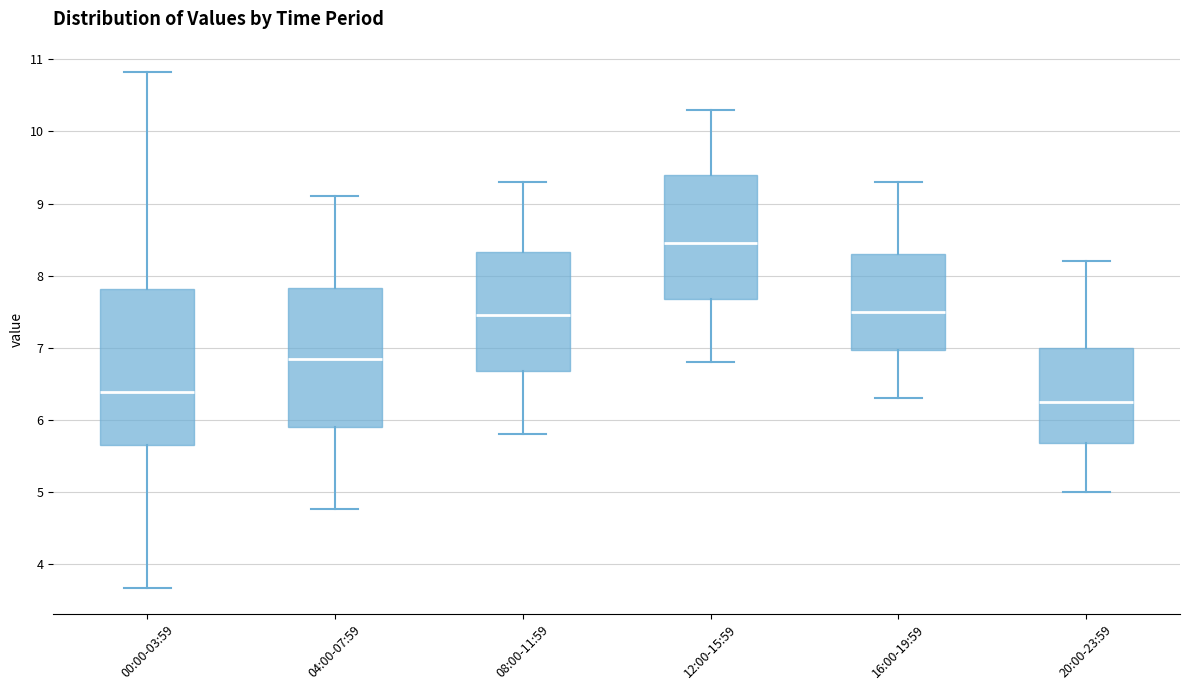

Comparing the boxes themselves (not the whiskers), which one is the tallest?

00:00-03:59